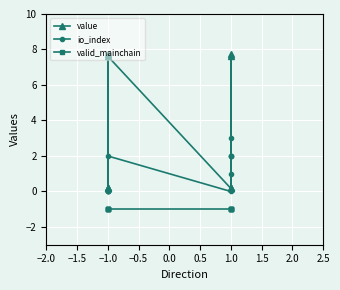

The value of io_index at 11 is 3.0. True or false?

True